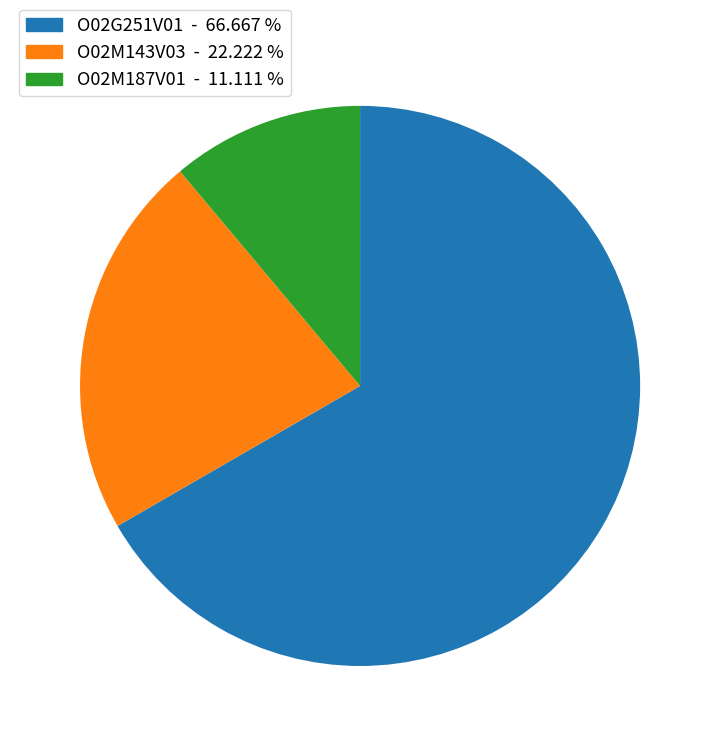

Which category has the smallest portion of the pie?

O02M187V01